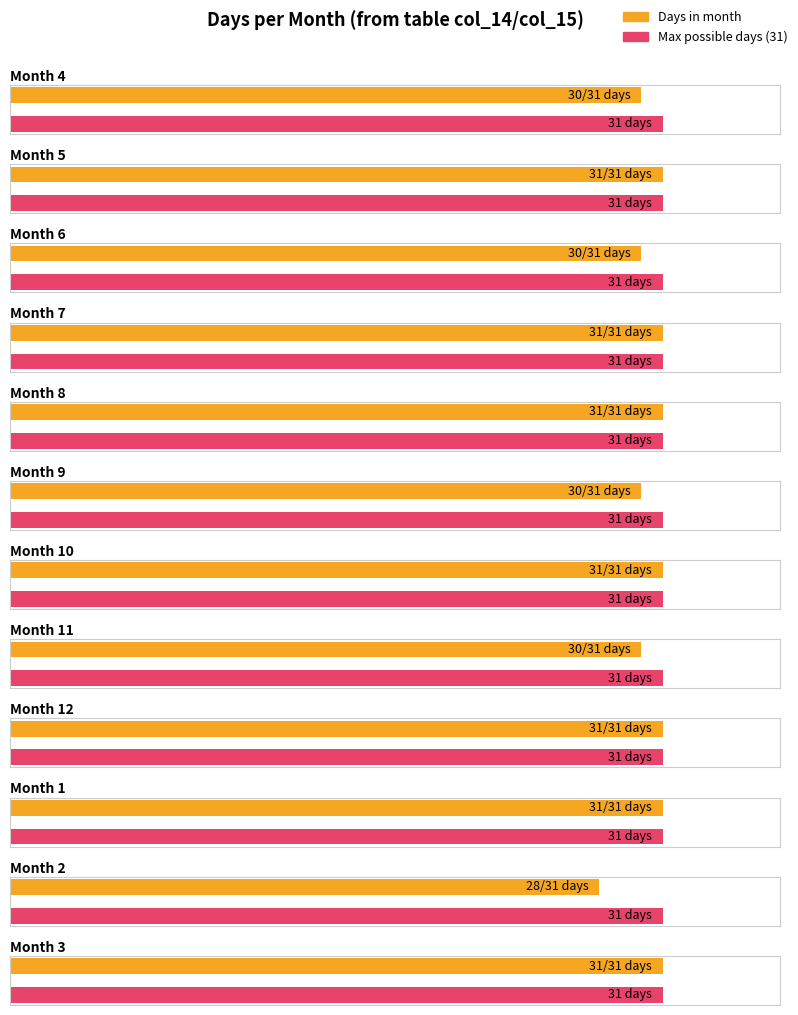

True or false: the data shows 12 at 10.

False